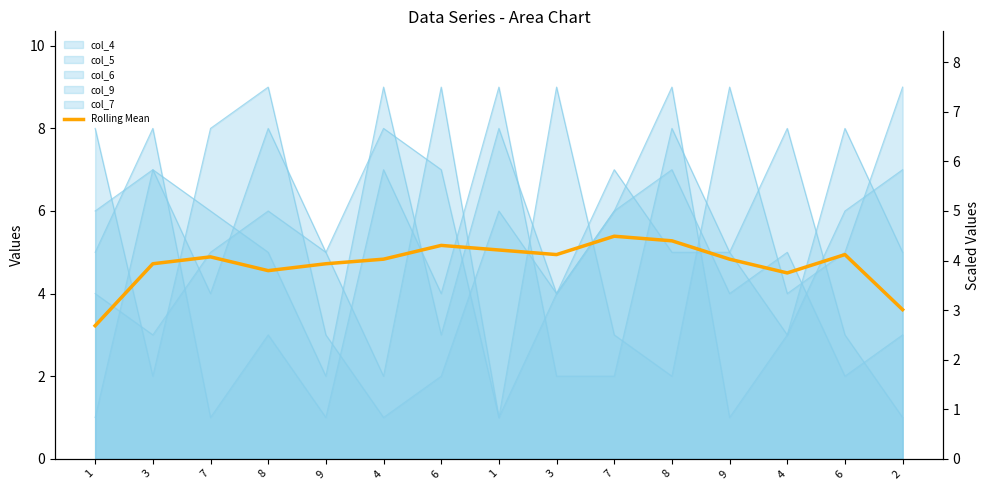

What is the sum of all values?

70.7